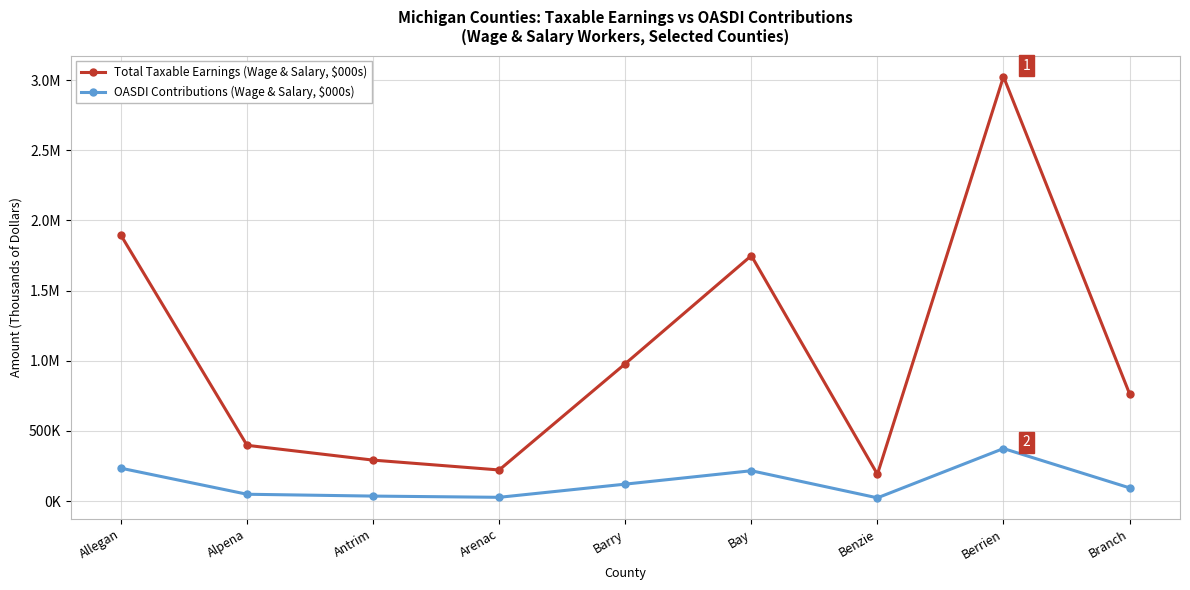

Does the chart have visible grid lines?

Yes